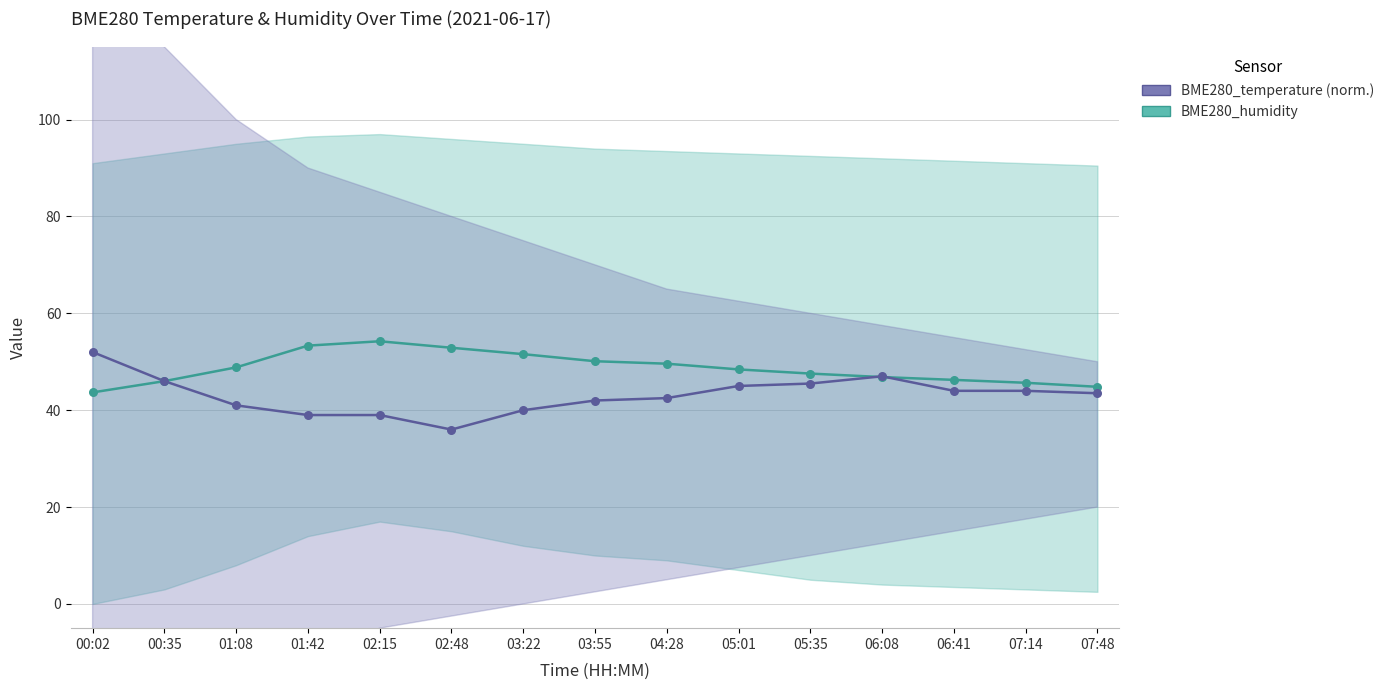

What are all the series names shown in the legend?

BME280_humidity, BME280_temperature